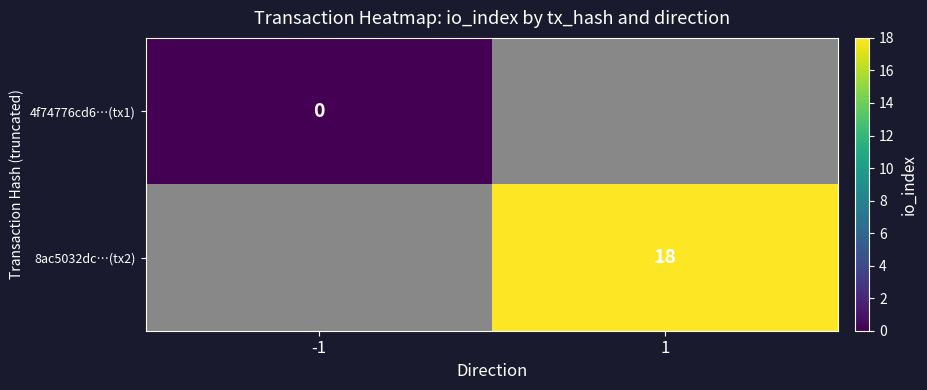

Is the value of 8ac5032dc…(tx2) at 1 greater than the value of 4f74776cd6…(tx1) at -1?

Yes